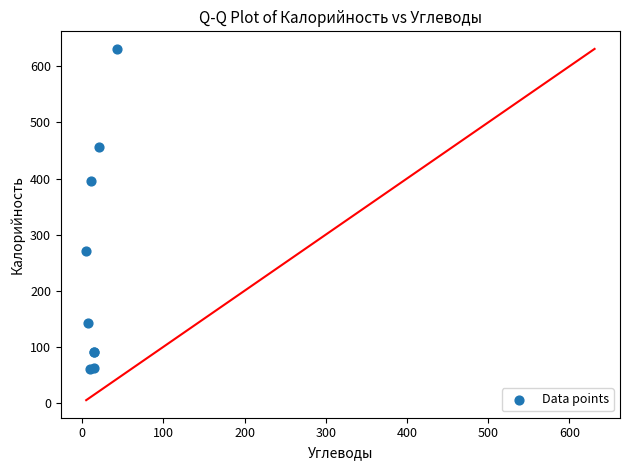

What Y value in the scatter plot is closest to 346?

395